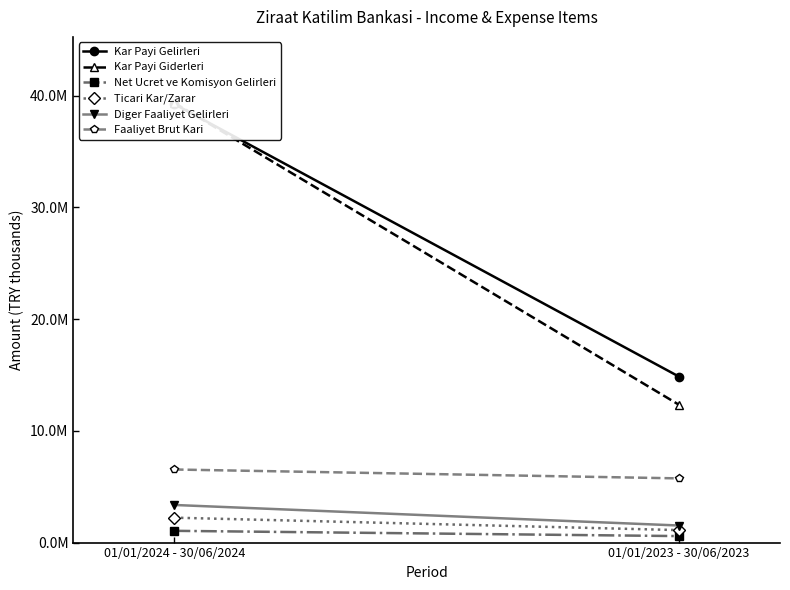

Which category has the highest value across all series?

01/01/2024 - 30/06/2024